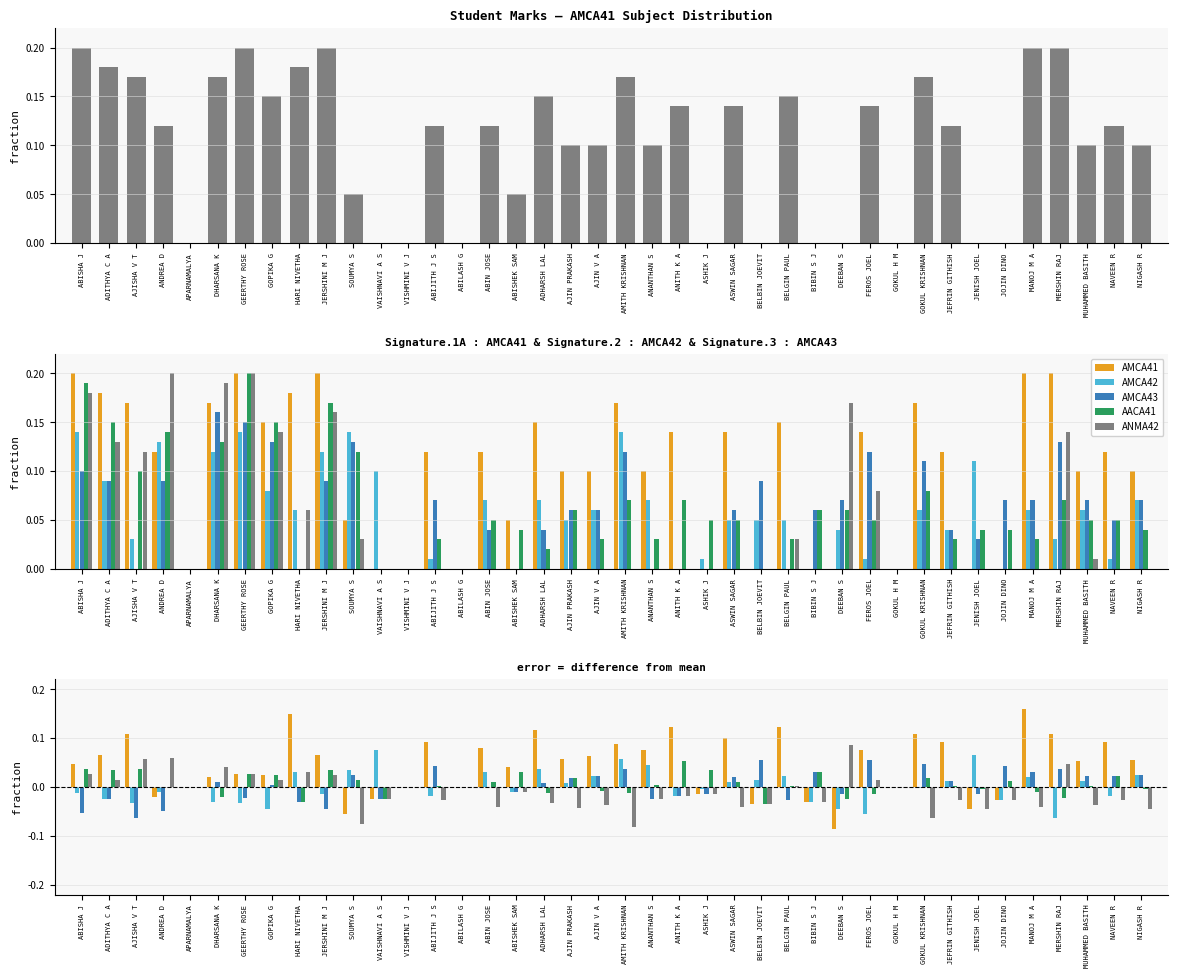

Reading right to left, list all the values displayed in this chart.

AMCA41: NIGASH R=0.1	NAVEEN R=0.1	MUHAMMED BASITH=0.1	MERSHIN RAJ=0.1	MANOJ M A=0.2	JOJIN DINO=-0.0	JENISH JOEL=-0.0	JEFRIN GITHISH=0.1	GOKUL KRISHNAN=0.1	GOKUL H M=0.0	FEROS JOEL=0.1	DEEBAN S=-0.1	BIBIN S J=-0.0	BELGIN PAUL=0.1	BELBIN JOEVIT=-0.0	ASWIN SAGAR=0.1	ASHIK J=-0.0	ANITH K A=0.1	ANANTHAN S=0.1	AMITH KRISHNAN=0.1	AJIN V A=0.1	AJIN PRAKASH=0.1	ADHARSH LAL=0.1	ABISHEK SAM=0.0	ABIN JOSE=0.1	ABILASH G=0.0	ABIJITH J S=0.1	VISHMINI V J=0.0	VAISHNAVI A S=-0.0	SOUMYA S=-0.1	JERSHINI M J=0.1	HARI NIVETHA=0.2	GOPIKA G=0.0	GEERTHY ROSE=0.0	DHARSANA K=0.0	APARNAMALYA=0.0	ANDREA D=-0.0	AJISHA V T=0.1	ADITHYA C A=0.1	ABISHA J=0.0
AMCA42: NIGASH R=0.0	NAVEEN R=-0.0	MUHAMMED BASITH=0.0	MERSHIN RAJ=-0.1	MANOJ M A=0.0	JOJIN DINO=-0.0	JENISH JOEL=0.1	JEFRIN GITHISH=0.0	GOKUL KRISHNAN=-0.0	GOKUL H M=0.0	FEROS JOEL=-0.1	DEEBAN S=-0.0	BIBIN S J=-0.0	BELGIN PAUL=0.0	BELBIN JOEVIT=0.0	ASWIN SAGAR=0.0	ASHIK J=-0.0	ANITH K A=-0.0	ANANTHAN S=0.0	AMITH KRISHNAN=0.1	AJIN V A=0.0	AJIN PRAKASH=0.0	ADHARSH LAL=0.0	ABISHEK SAM=-0.0	ABIN JOSE=0.0	ABILASH G=0.0	ABIJITH J S=-0.0	VISHMINI V J=0.0	VAISHNAVI A S=0.1	SOUMYA S=0.0	JERSHINI M J=-0.0	HARI NIVETHA=0.0	GOPIKA G=-0.0	GEERTHY ROSE=-0.0	DHARSANA K=-0.0	APARNAMALYA=0.0	ANDREA D=-0.0	AJISHA V T=-0.0	ADITHYA C A=-0.0	ABISHA J=-0.0
AMCA43: NIGASH R=0.0	NAVEEN R=0.0	MUHAMMED BASITH=0.0	MERSHIN RAJ=0.0	MANOJ M A=0.0	JOJIN DINO=0.0	JENISH JOEL=-0.0	JEFRIN GITHISH=0.0	GOKUL KRISHNAN=0.0	GOKUL H M=0.0	FEROS JOEL=0.1	DEEBAN S=-0.0	BIBIN S J=0.0	BELGIN PAUL=-0.0	BELBIN JOEVIT=0.1	ASWIN SAGAR=0.0	ASHIK J=-0.0	ANITH K A=-0.0	ANANTHAN S=-0.0	AMITH KRISHNAN=0.0	AJIN V A=0.0	AJIN PRAKASH=0.0	ADHARSH LAL=0.0	ABISHEK SAM=-0.0	ABIN JOSE=0.0	ABILASH G=0.0	ABIJITH J S=0.0	VISHMINI V J=0.0	VAISHNAVI A S=-0.0	SOUMYA S=0.0	JERSHINI M J=-0.0	HARI NIVETHA=-0.0	GOPIKA G=0.0	GEERTHY ROSE=-0.0	DHARSANA K=0.0	APARNAMALYA=0.0	ANDREA D=-0.0	AJISHA V T=-0.1	ADITHYA C A=-0.0	ABISHA J=-0.1
AACA41: NIGASH R=-0.0	NAVEEN R=0.0	MUHAMMED BASITH=0.0	MERSHIN RAJ=-0.0	MANOJ M A=-0.0	JOJIN DINO=0.0	JENISH JOEL=-0.0	JEFRIN GITHISH=0.0	GOKUL KRISHNAN=0.0	GOKUL H M=0.0	FEROS JOEL=-0.0	DEEBAN S=-0.0	BIBIN S J=0.0	BELGIN PAUL=0.0	BELBIN JOEVIT=-0.0	ASWIN SAGAR=0.0	ASHIK J=0.0	ANITH K A=0.1	ANANTHAN S=0.0	AMITH KRISHNAN=-0.0	AJIN V A=-0.0	AJIN PRAKASH=0.0	ADHARSH LAL=-0.0	ABISHEK SAM=0.0	ABIN JOSE=0.0	ABILASH G=0.0	ABIJITH J S=0.0	VISHMINI V J=0.0	VAISHNAVI A S=-0.0	SOUMYA S=0.0	JERSHINI M J=0.0	HARI NIVETHA=-0.0	GOPIKA G=0.0	GEERTHY ROSE=0.0	DHARSANA K=-0.0	APARNAMALYA=0.0	ANDREA D=0.0	AJISHA V T=0.0	ADITHYA C A=0.0	ABISHA J=0.0
ANMA42: NIGASH R=-0.0	NAVEEN R=-0.0	MUHAMMED BASITH=-0.0	MERSHIN RAJ=0.0	MANOJ M A=-0.0	JOJIN DINO=-0.0	JENISH JOEL=-0.0	JEFRIN GITHISH=-0.0	GOKUL KRISHNAN=-0.1	GOKUL H M=0.0	FEROS JOEL=0.0	DEEBAN S=0.1	BIBIN S J=-0.0	BELGIN PAUL=0.0	BELBIN JOEVIT=-0.0	ASWIN SAGAR=-0.0	ASHIK J=-0.0	ANITH K A=-0.0	ANANTHAN S=-0.0	AMITH KRISHNAN=-0.1	AJIN V A=-0.0	AJIN PRAKASH=-0.0	ADHARSH LAL=-0.0	ABISHEK SAM=-0.0	ABIN JOSE=-0.0	ABILASH G=0.0	ABIJITH J S=-0.0	VISHMINI V J=0.0	VAISHNAVI A S=-0.0	SOUMYA S=-0.1	JERSHINI M J=0.0	HARI NIVETHA=0.0	GOPIKA G=0.0	GEERTHY ROSE=0.0	DHARSANA K=0.0	APARNAMALYA=0.0	ANDREA D=0.1	AJISHA V T=0.1	ADITHYA C A=0.0	ABISHA J=0.0